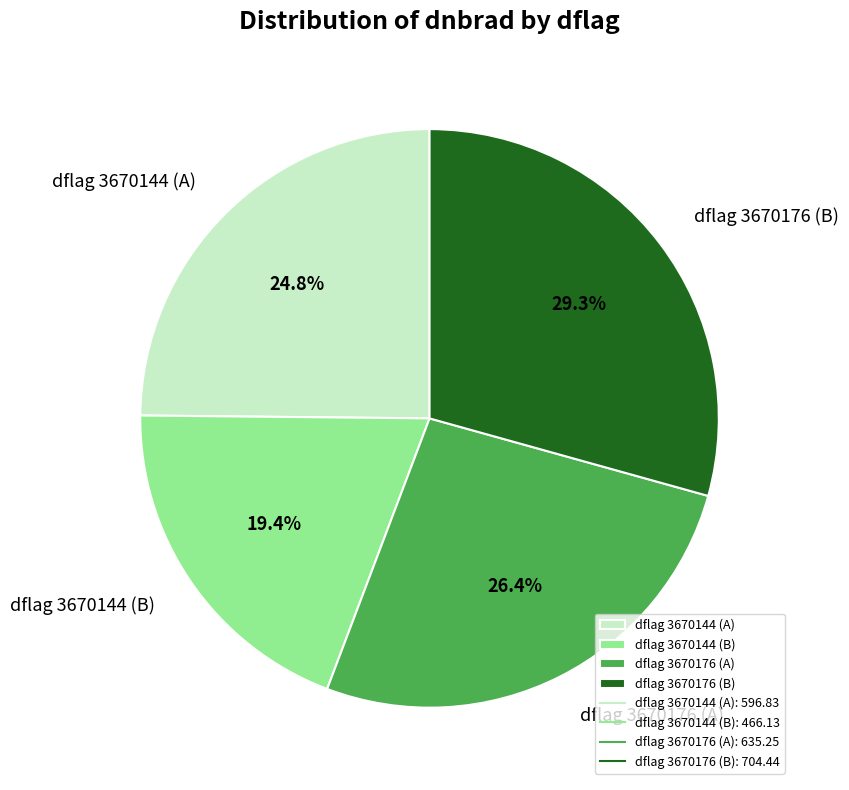

Which category has the smallest portion of the pie?

dflag 3670144 (B)